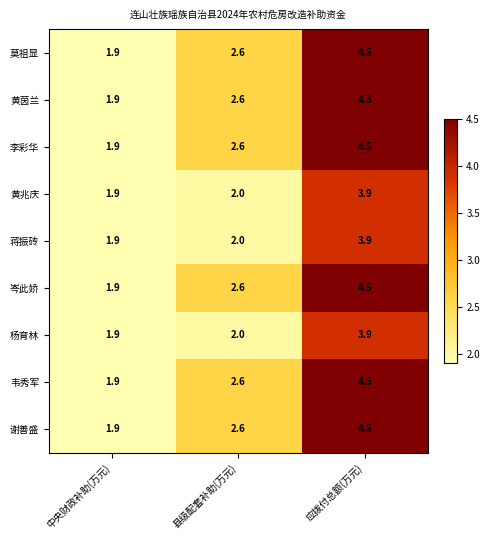

At which category is the sum across all series the highest?

应拨付总额(万元)